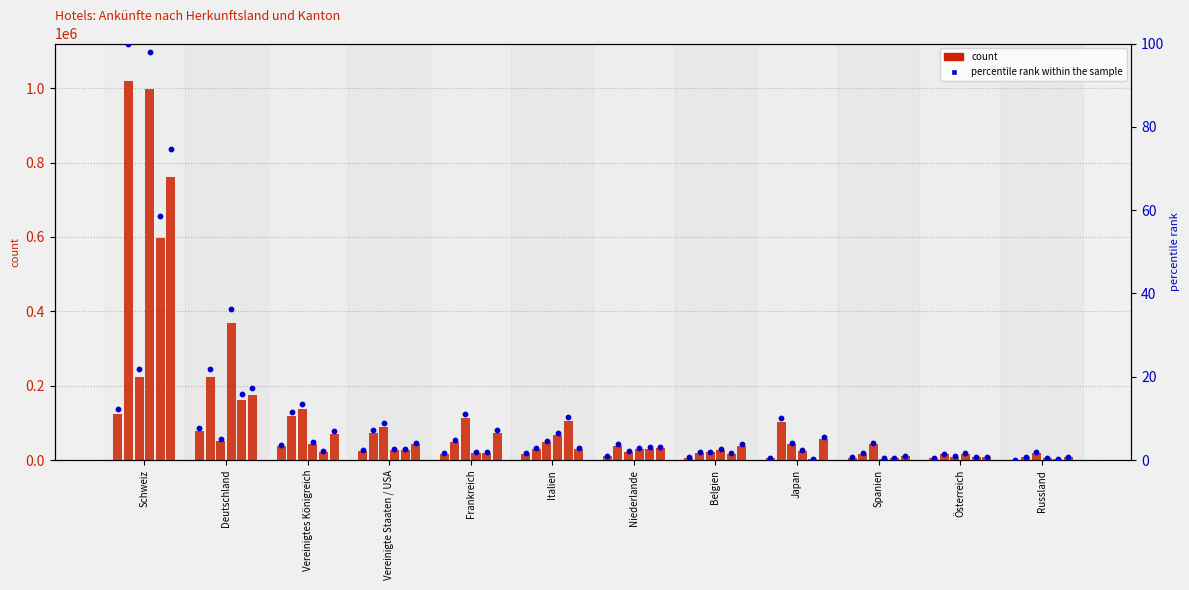

Which series reaches the minimum Y coordinate?

percentile rank within the sample